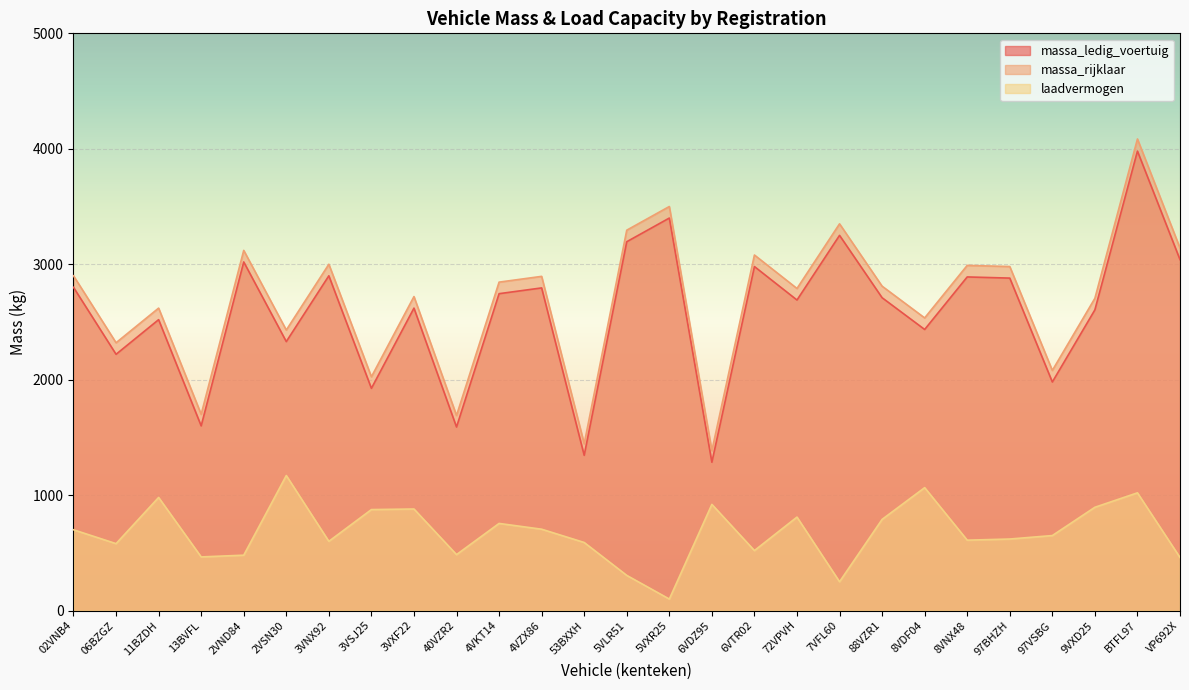

In massa_ledig_voertuig, how many points are lower than both neighbors (excluding endpoints)?

10